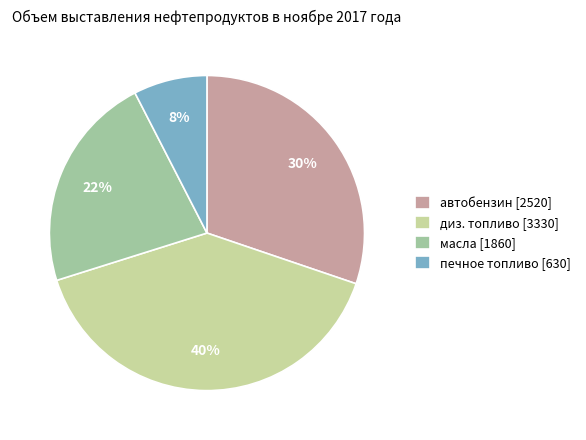

What is the ratio of the value at диз. топливо [3330] to the value at автобензин [2520]?

1.3